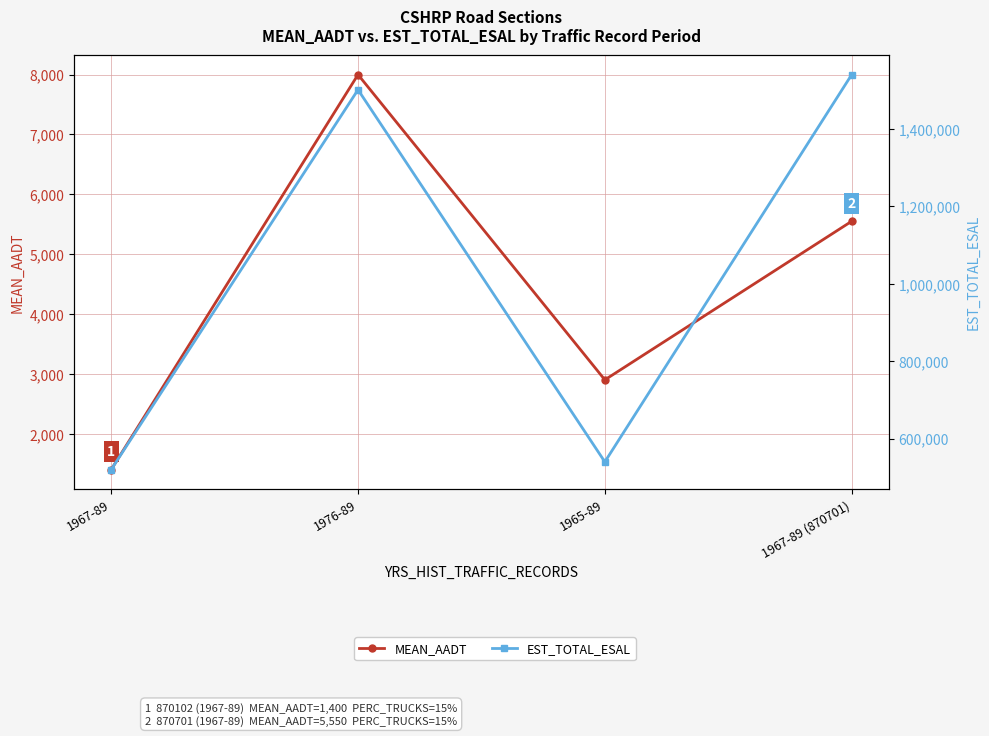

The EST_TOTAL_ESAL series shows 520000 at 1967-89. True or false?

True